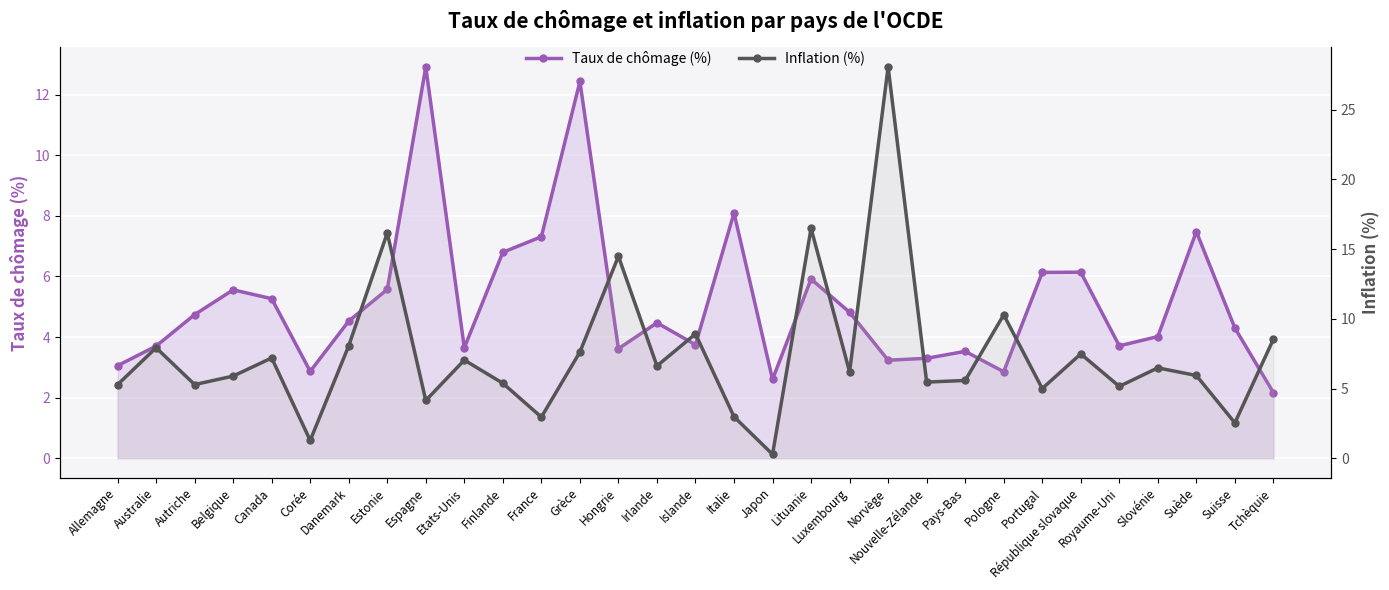

At which category does Inflation (%) reach its first local valley?

Autriche